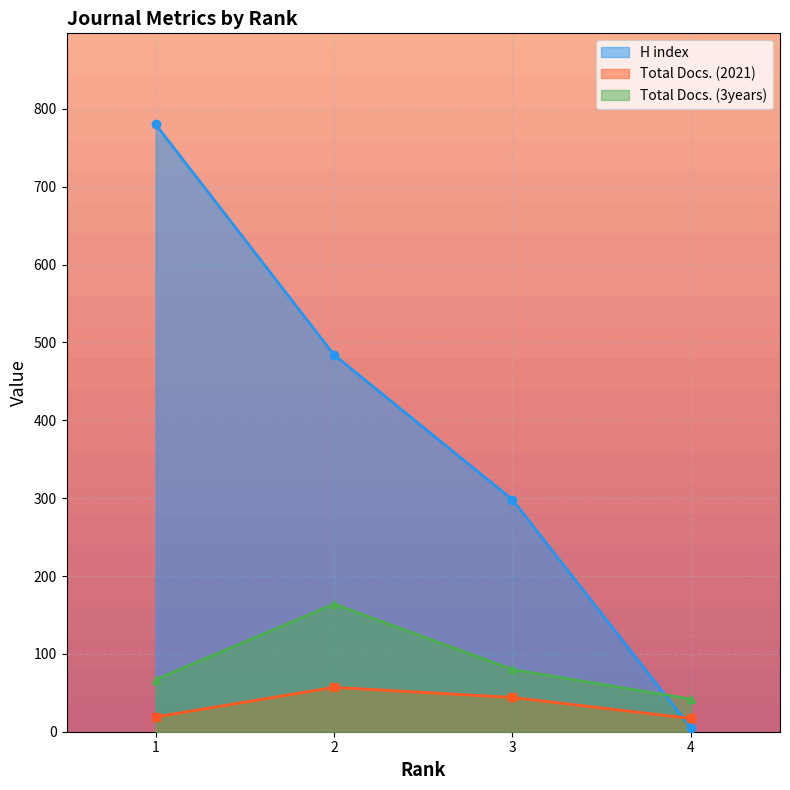

Which series has the largest total across all categories?

H index